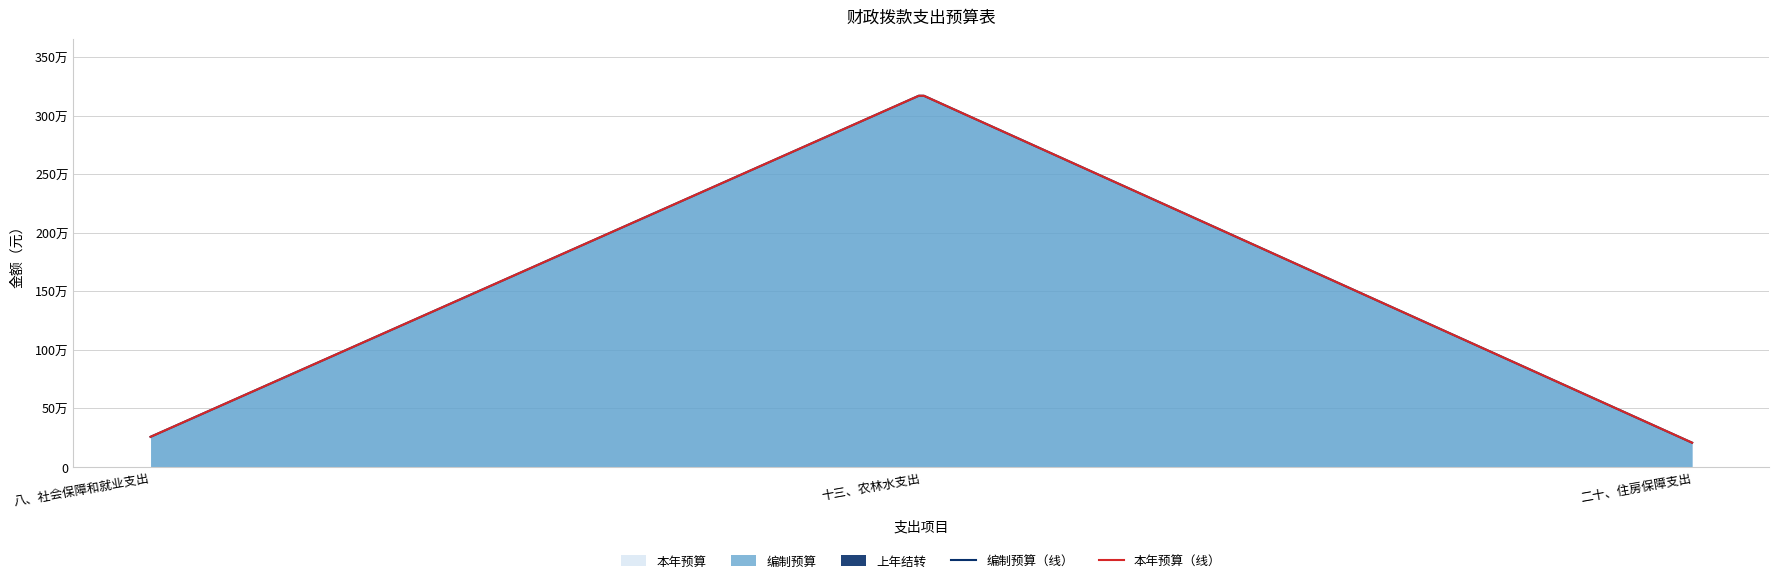

What is the label of the 2nd point from the right?

十三、农林水支出